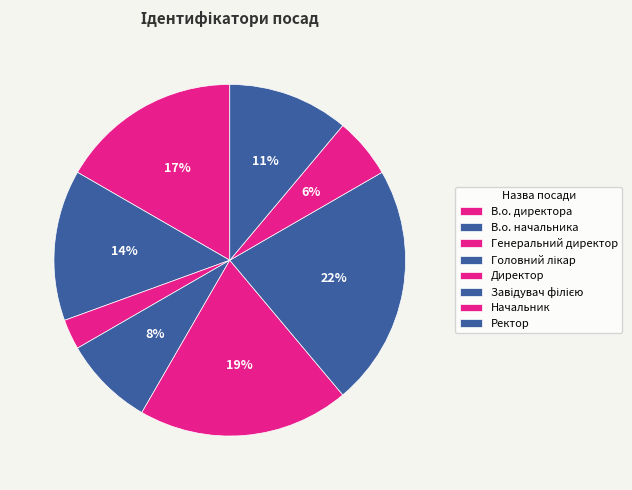

Is the sum of В.о. начальника and В.о. директора greater than half?

No